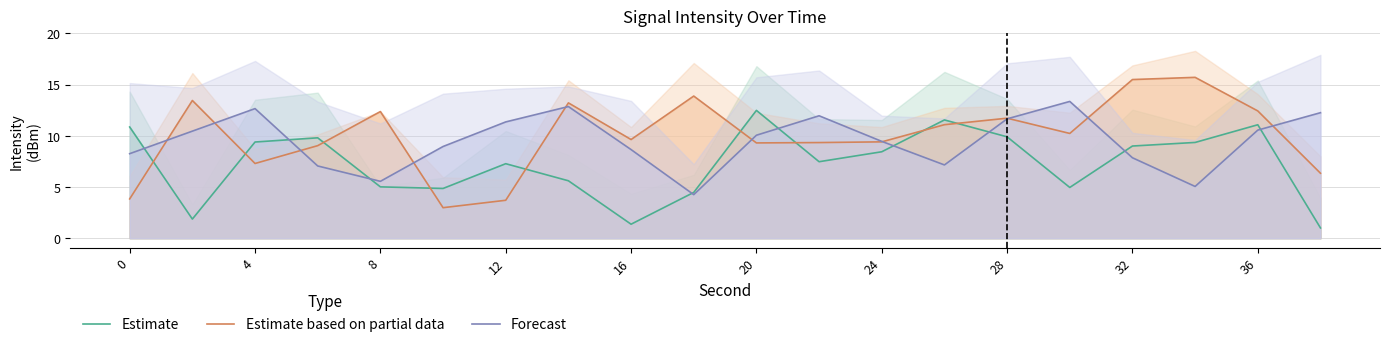

What is the minimum value for Forecast?

4.2